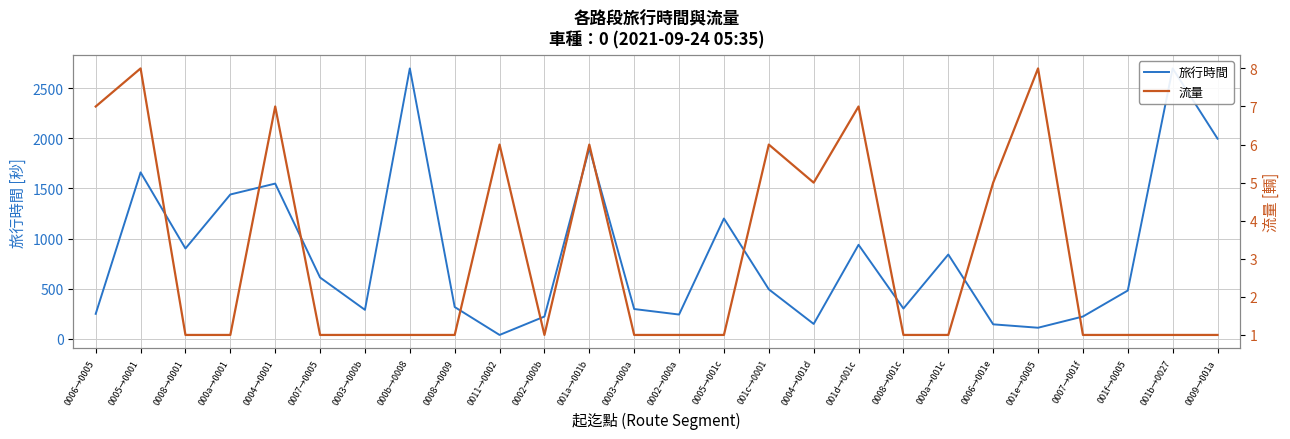

Reading left to right, what are all the values shown in this chart?

旅行時間: 247	1661	900	1440	1549	610	287	2700	315	36	220	1903	295	240	1200	492	146	937	300	840	142	108	220	480	2700	1998
流量: 7	8	1	1	7	1	1	1	1	6	1	6	1	1	1	6	5	7	1	1	5	8	1	1	1	1